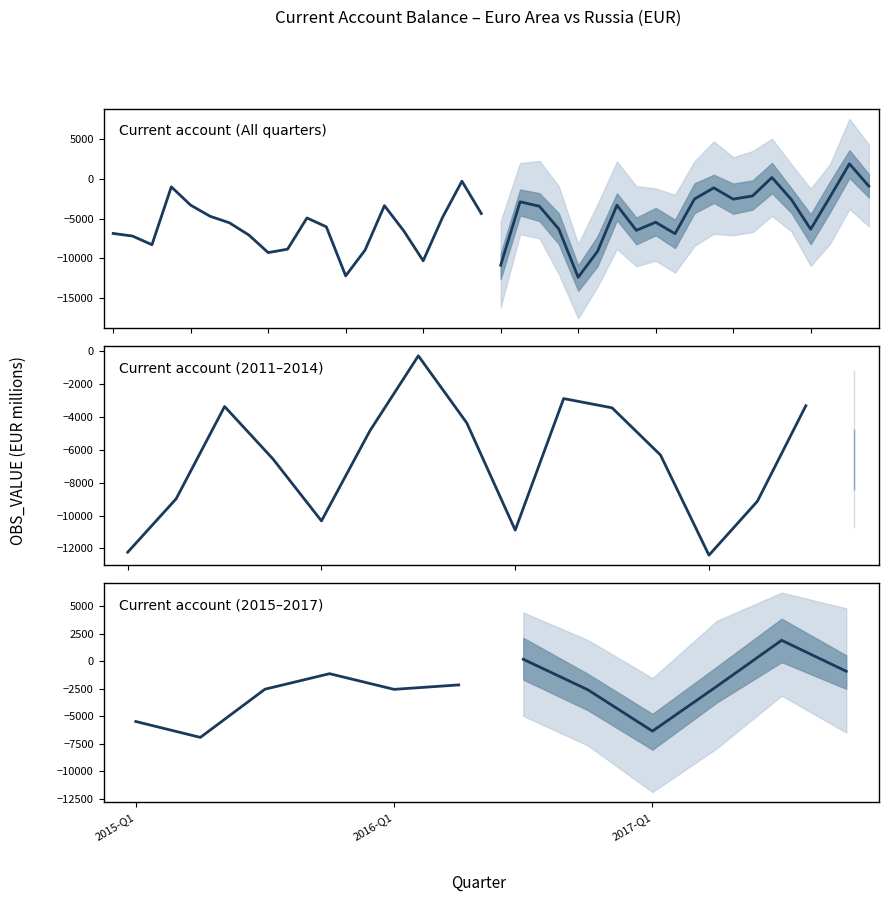

Is it true that the value at 2010-Q1 is -14622.9?

False